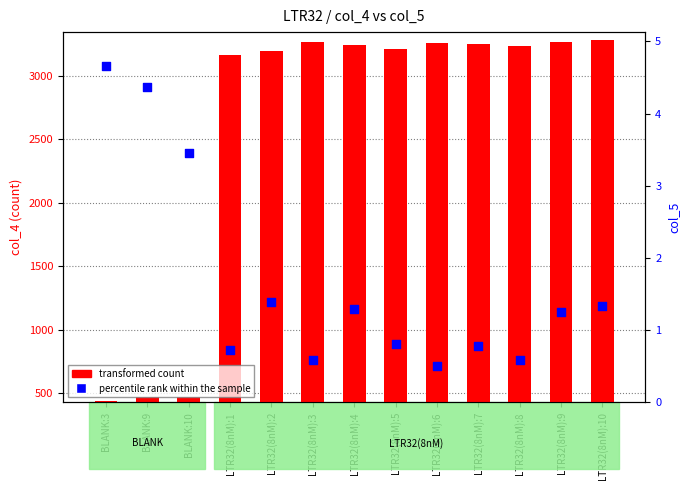

At which category is the sum across all series the highest?

LTR32(8nM):10